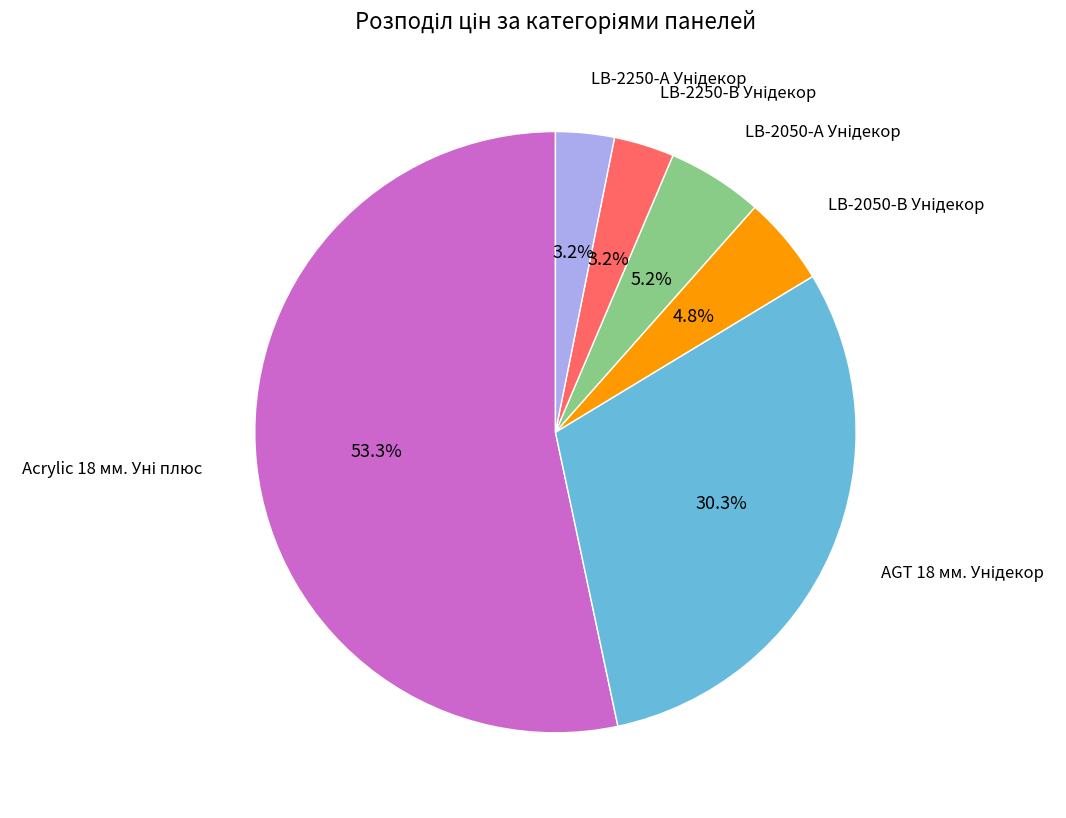

Does any single category account for the majority?

Yes